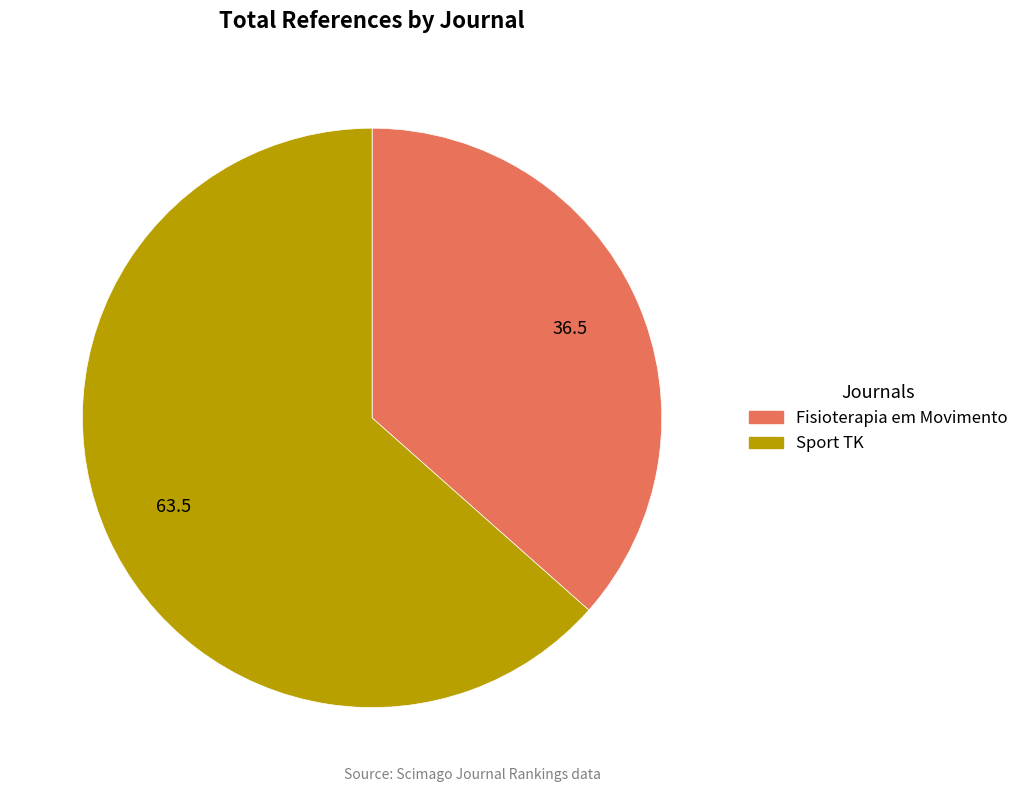

Which category has the biggest portion of the pie?

Sport TK